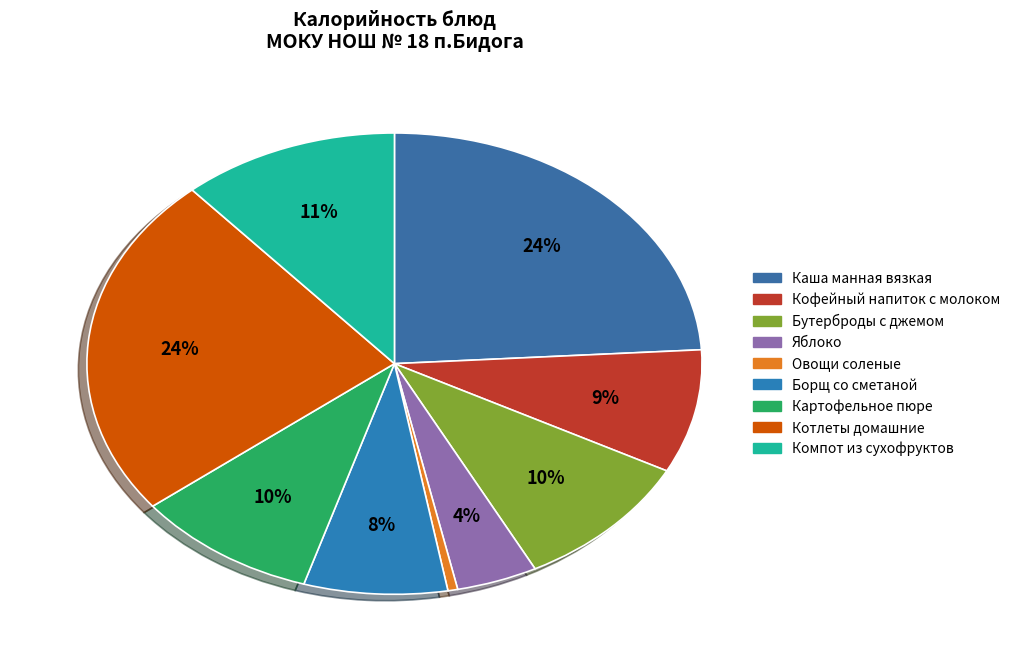

To the nearest percent, what is the average slice percentage?

11%